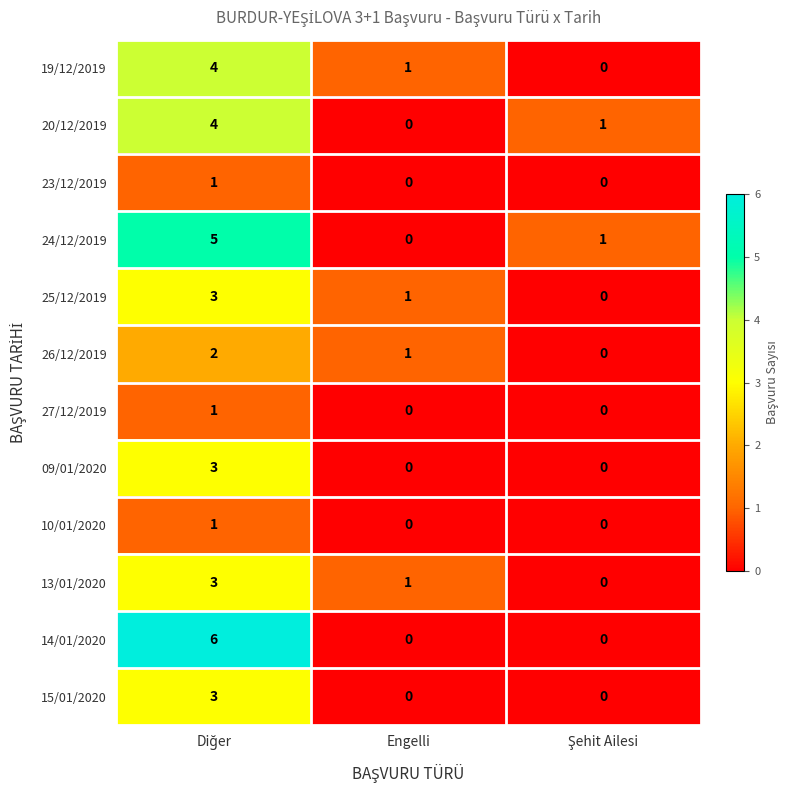

Count the number of data series in this chart.

12